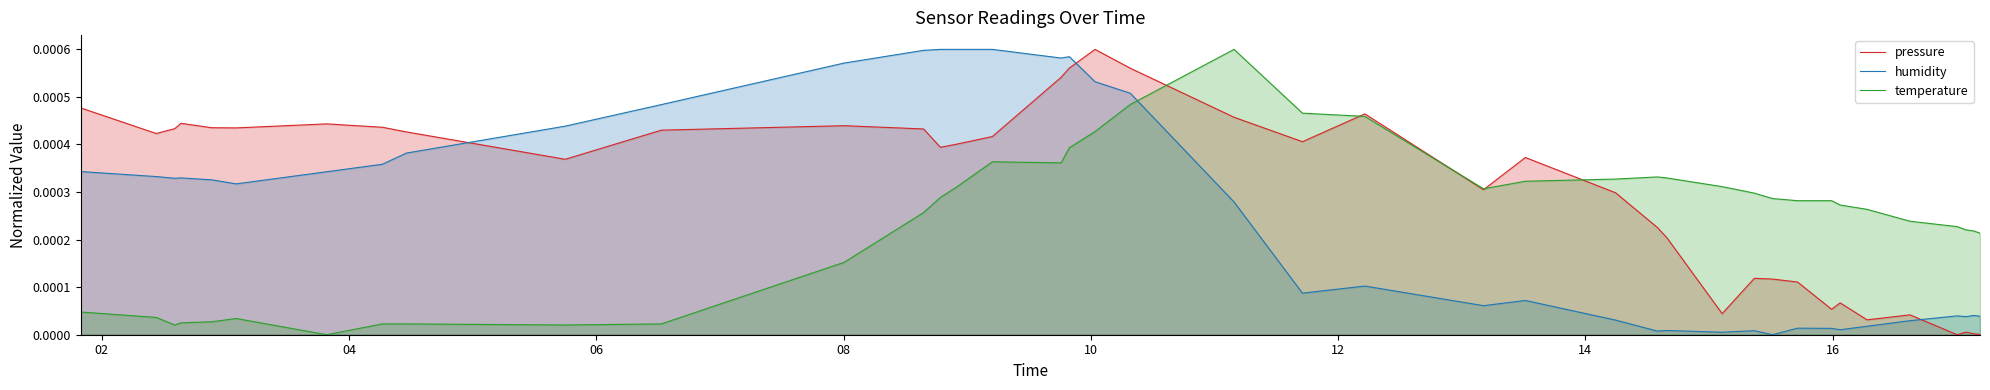

Which series has the largest range (max minus min)?

pressure